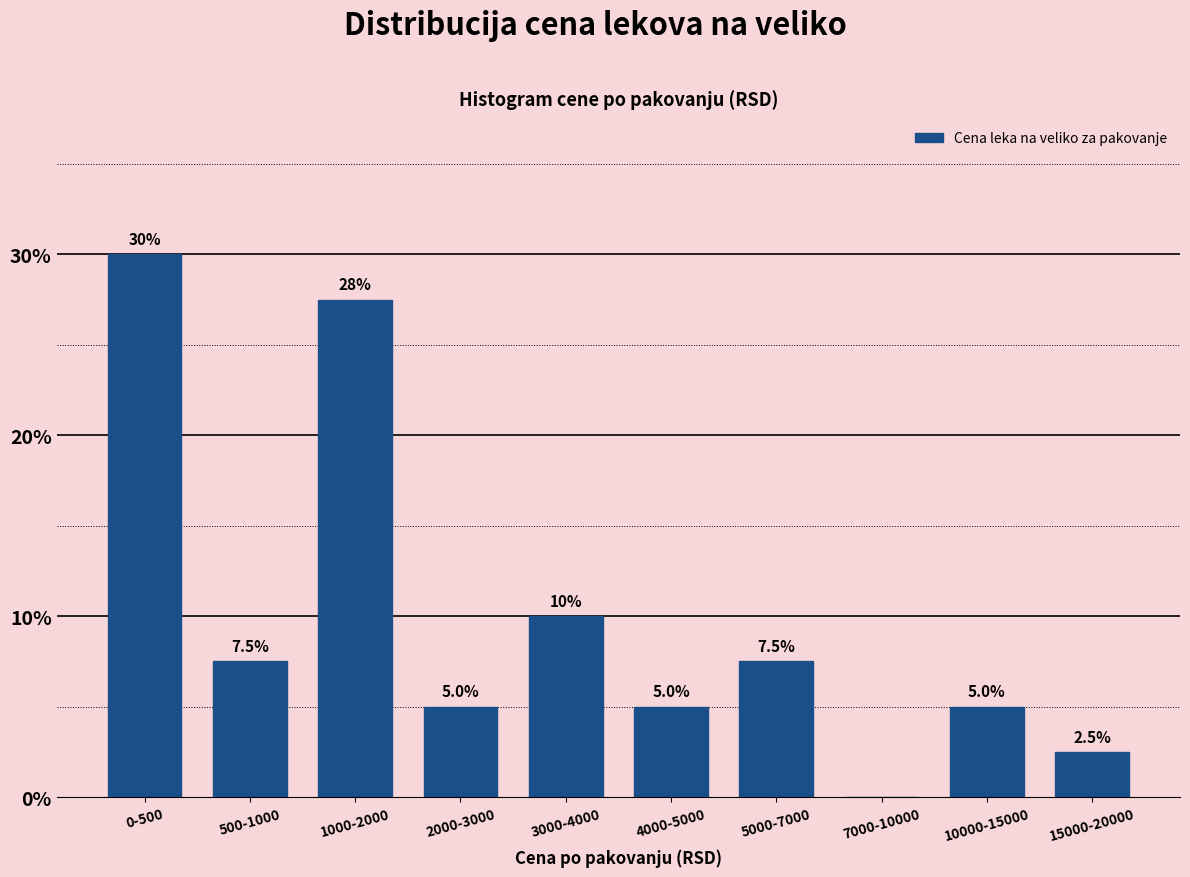

Reading left to right, list all the values displayed in this chart.

0-500=30.0	500-1000=7.5	1000-2000=27.5	2000-3000=5.0	3000-4000=10.0	4000-5000=5.0	5000-7000=7.5	7000-10000=0.0	10000-15000=5.0	15000-20000=2.5